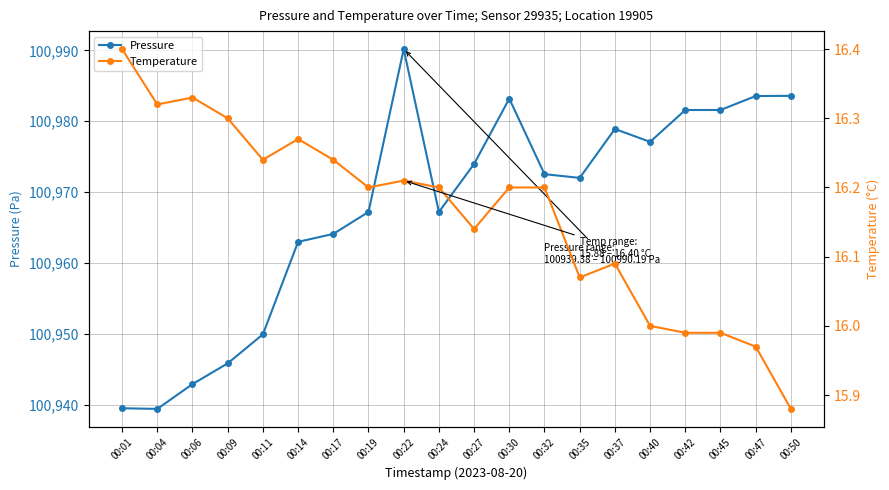

What are all the series names shown in the legend?

Pressure, Temperature